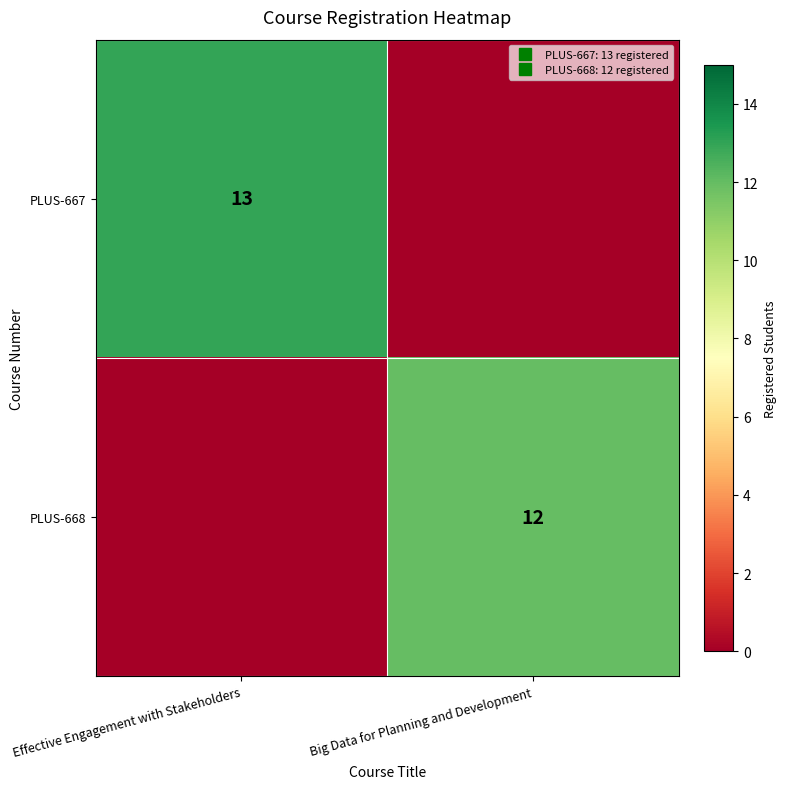

How many data points does each series have?

2